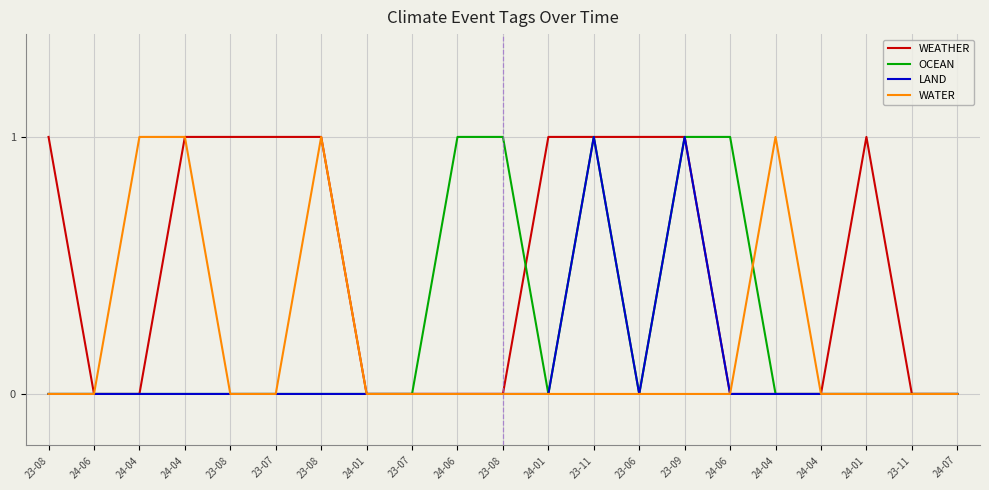

What are all the series names shown in the legend?

WEATHER, OCEAN, LAND, WATER